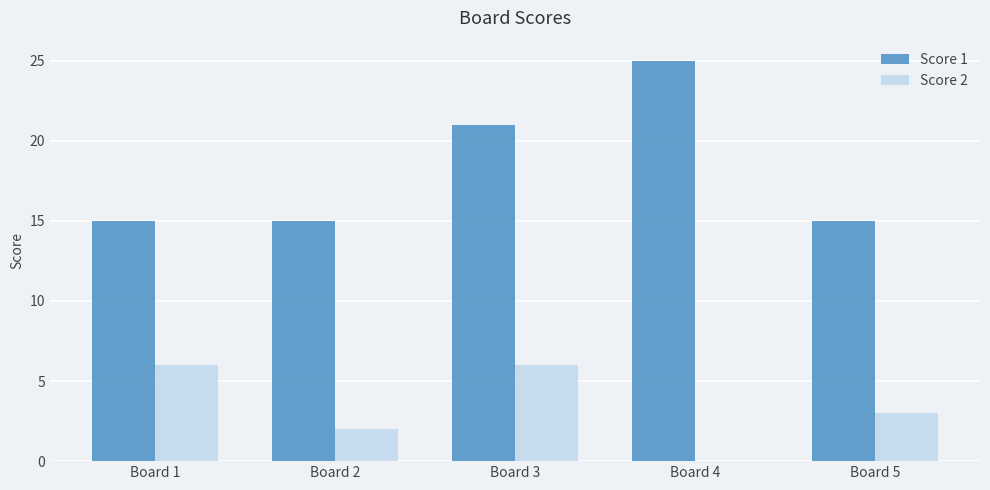

Which category has the highest value across all series?

Board 4